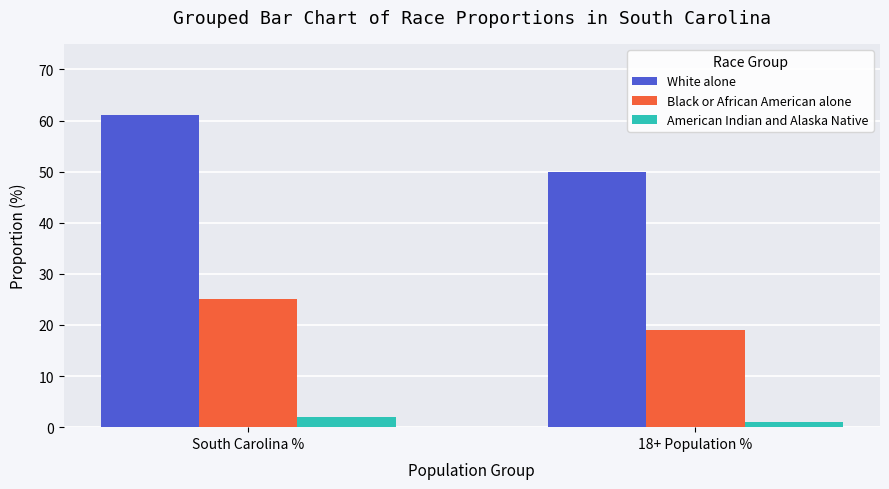

What is the value of the American Indian and Alaska Native bar at the 1st from the left?

2